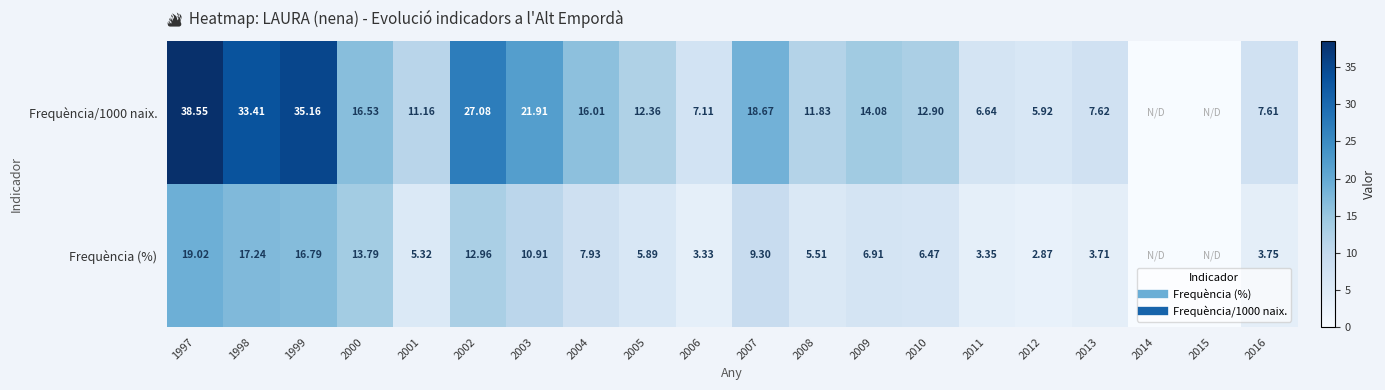

Between 2000 and 2013, which is larger?

2000